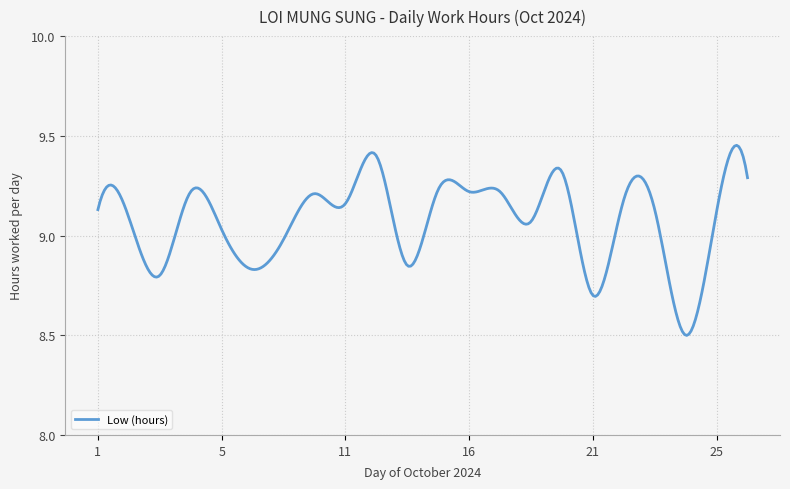

What is the difference between the maximum and minimum values?

1.0